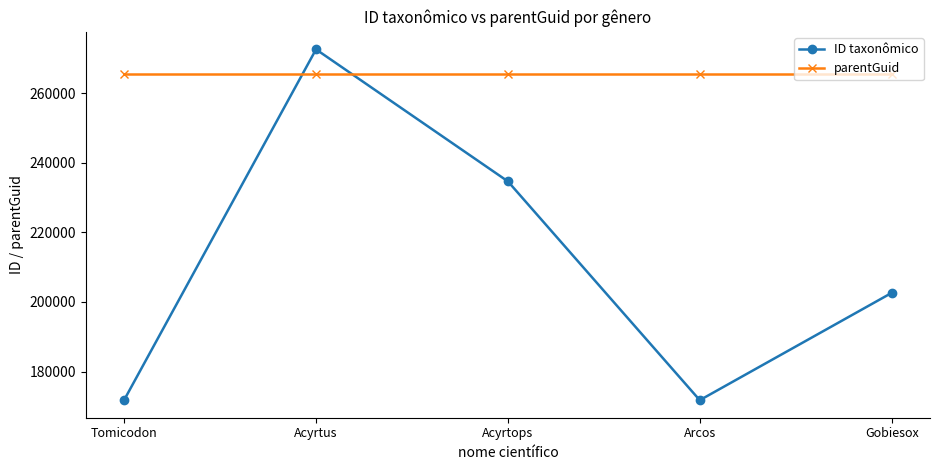

Rank the series at Acyrtus from highest to lowest value.

ID taxonômico, parentGuid